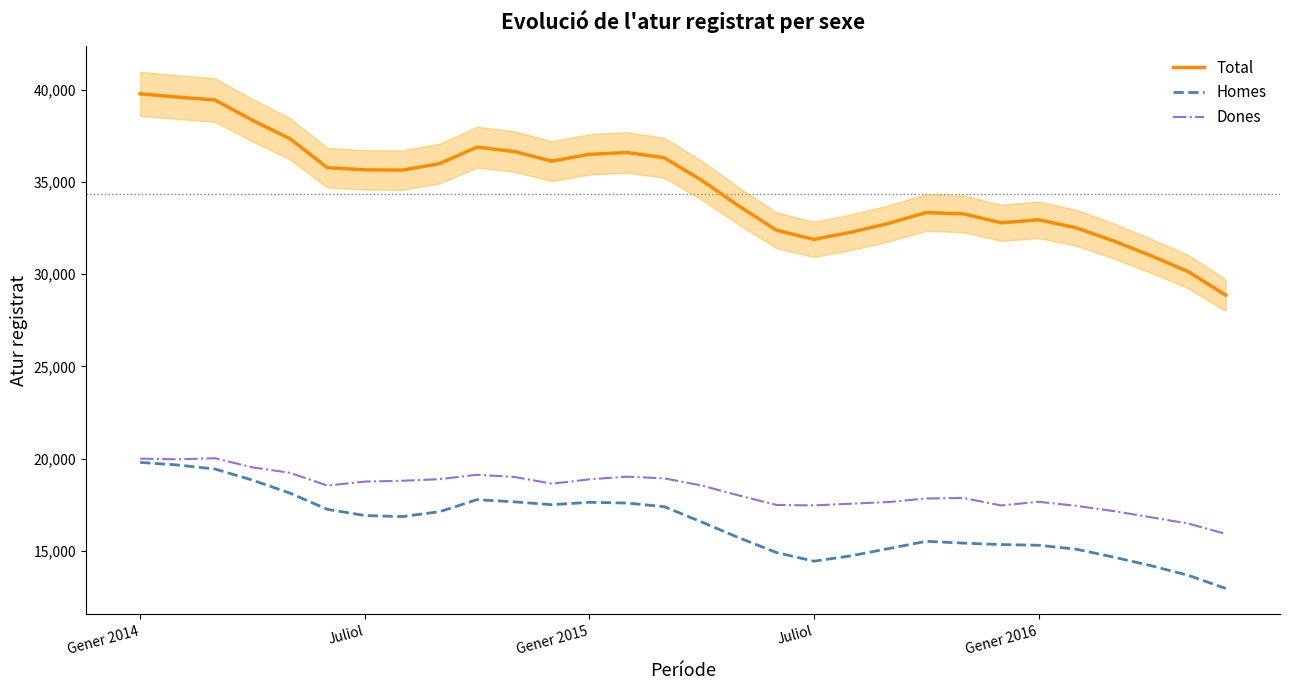

Rank the series by their maximum value, from highest to lowest.

Total, Dones, Homes